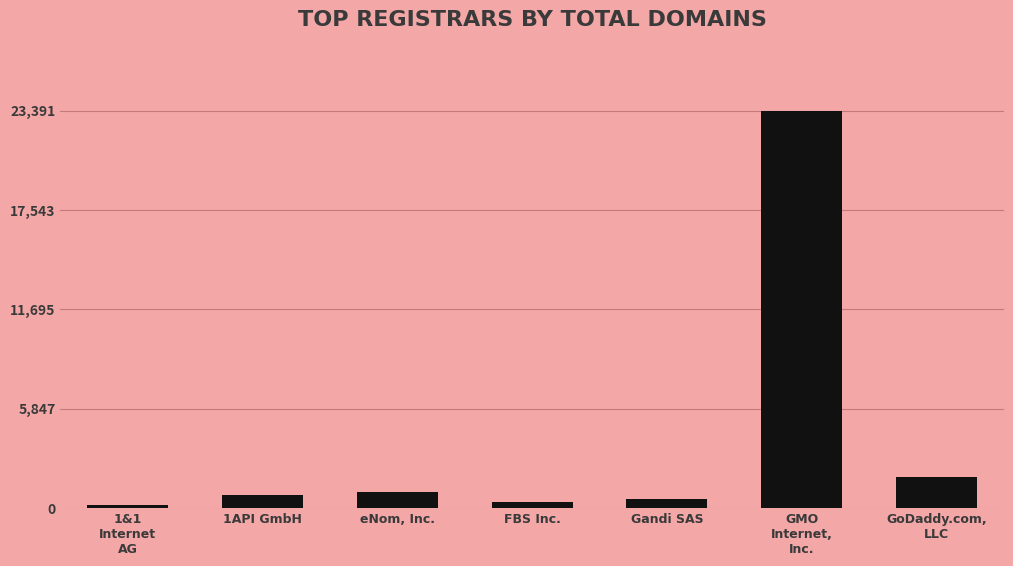

Rank the categories by value from highest to lowest.

GMO
Internet,
Inc., GoDaddy.com,
LLC, eNom, Inc., 1API GmbH, Gandi SAS, FBS Inc., 1&1
Internet
AG